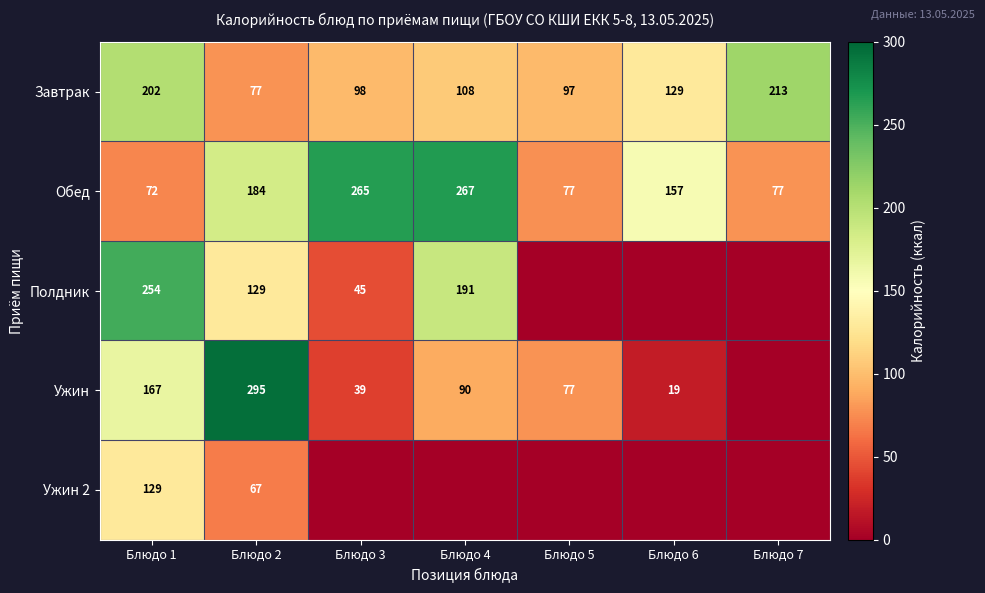

How many distinct data groups are displayed?

5